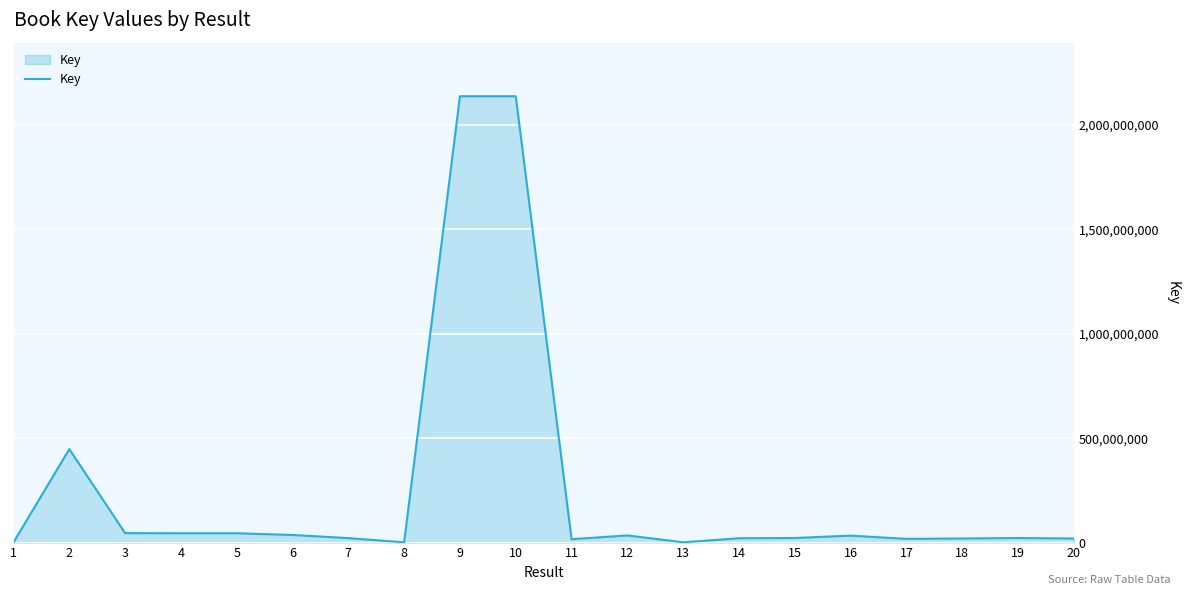

What is the greatest value displayed?

2137667631